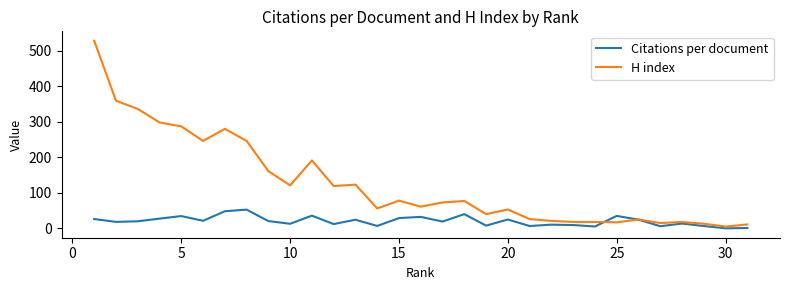

Rank the series by their maximum value, from lowest to highest.

Citations per document, H index